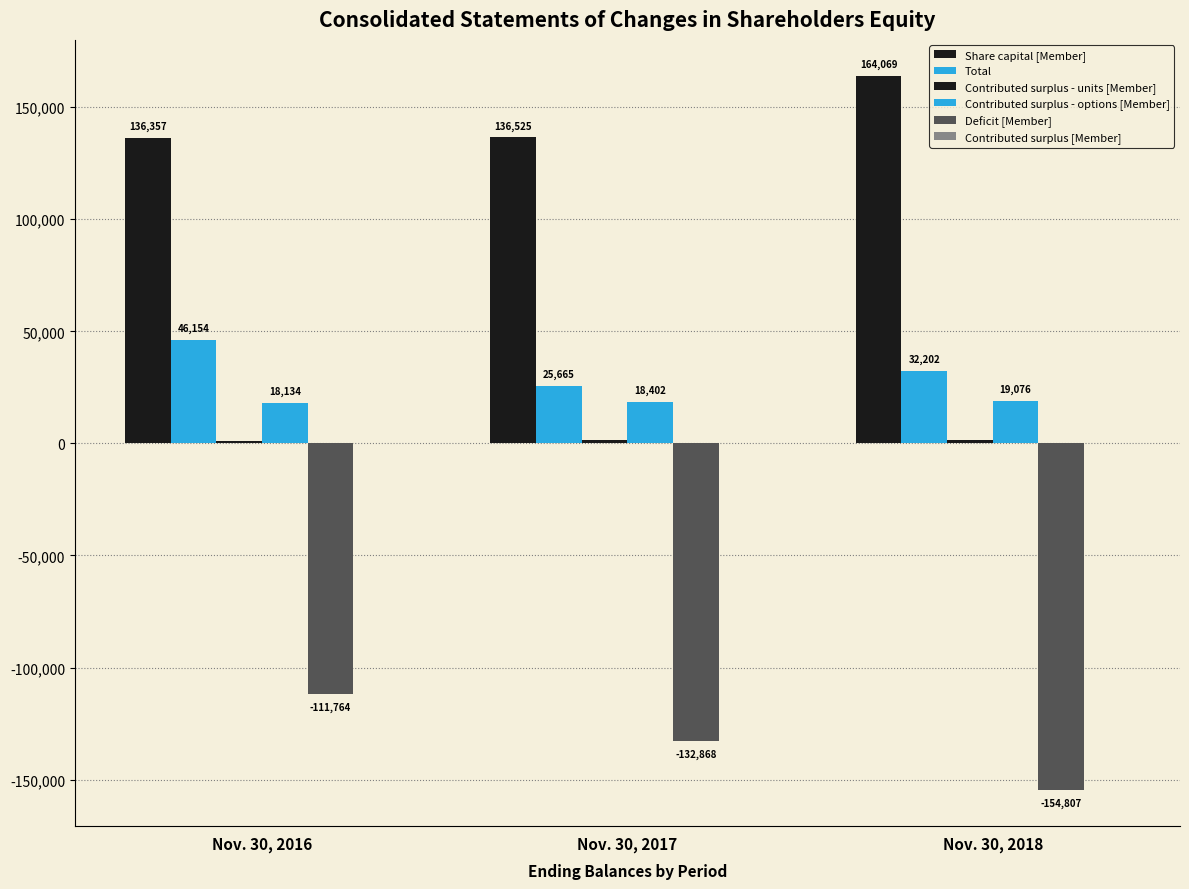

Does the chart contain stacked bars?

No